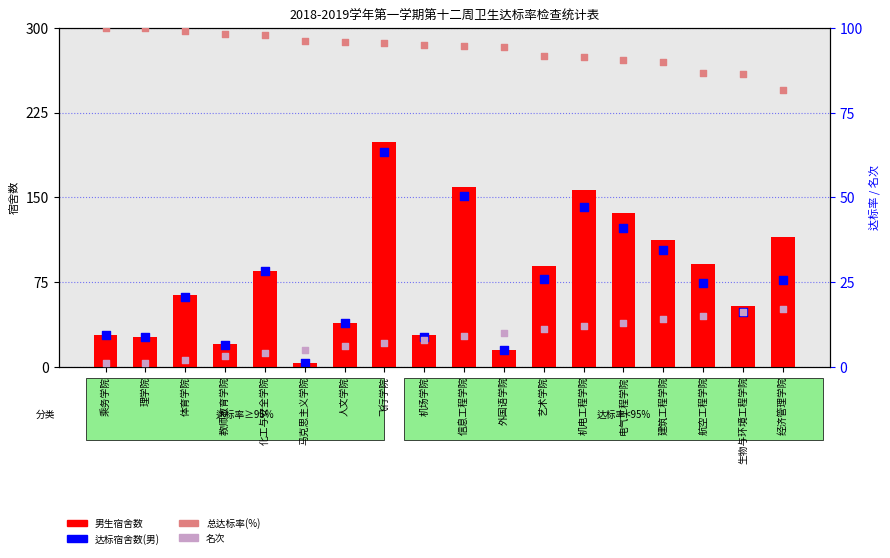

Which series has the widest spread of Y values?

男生宿舍数